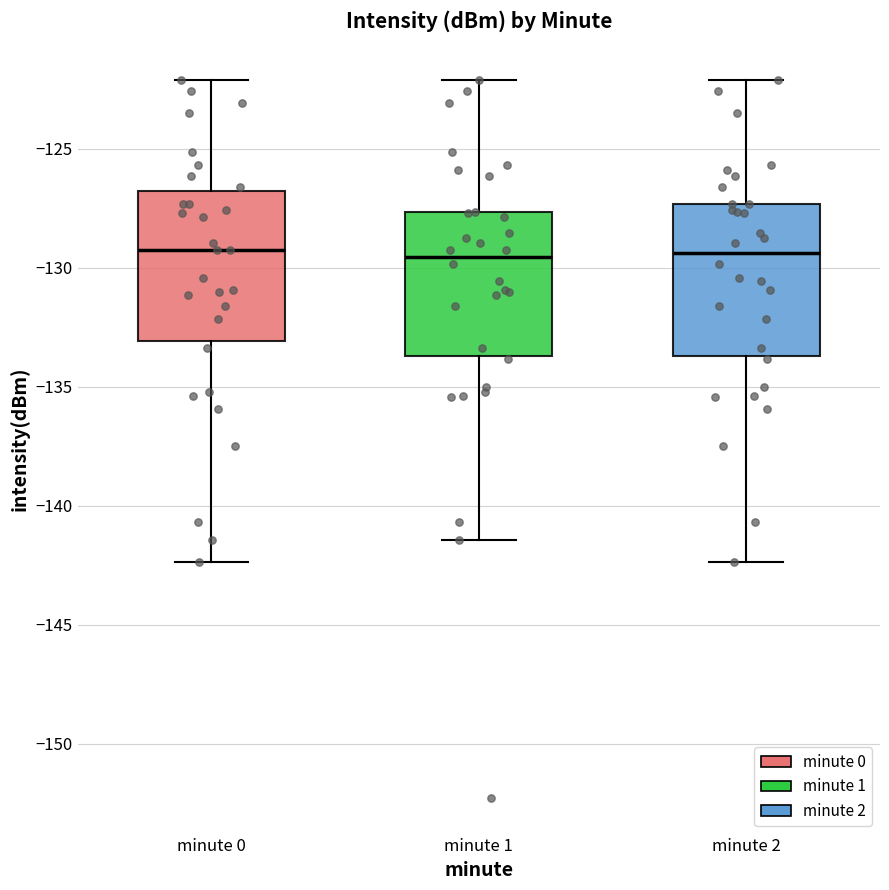

Where is the upper edge of the box for minute 0 on the y-axis? The values are not printed on the chart, so give them approximately, as read against the axis.

-127.0